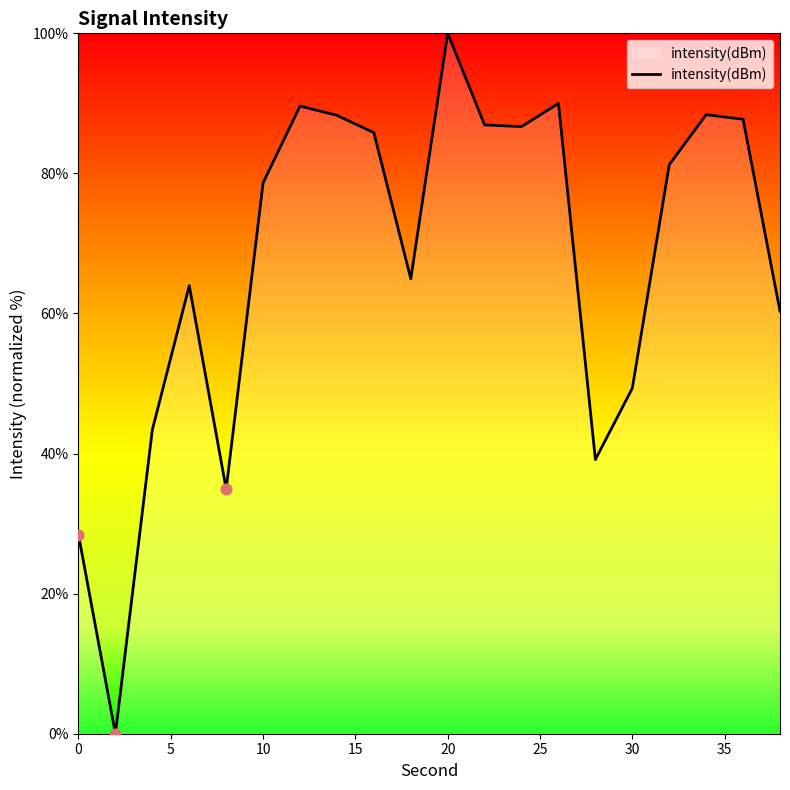

What is the difference between the maximum and minimum values?

100.0